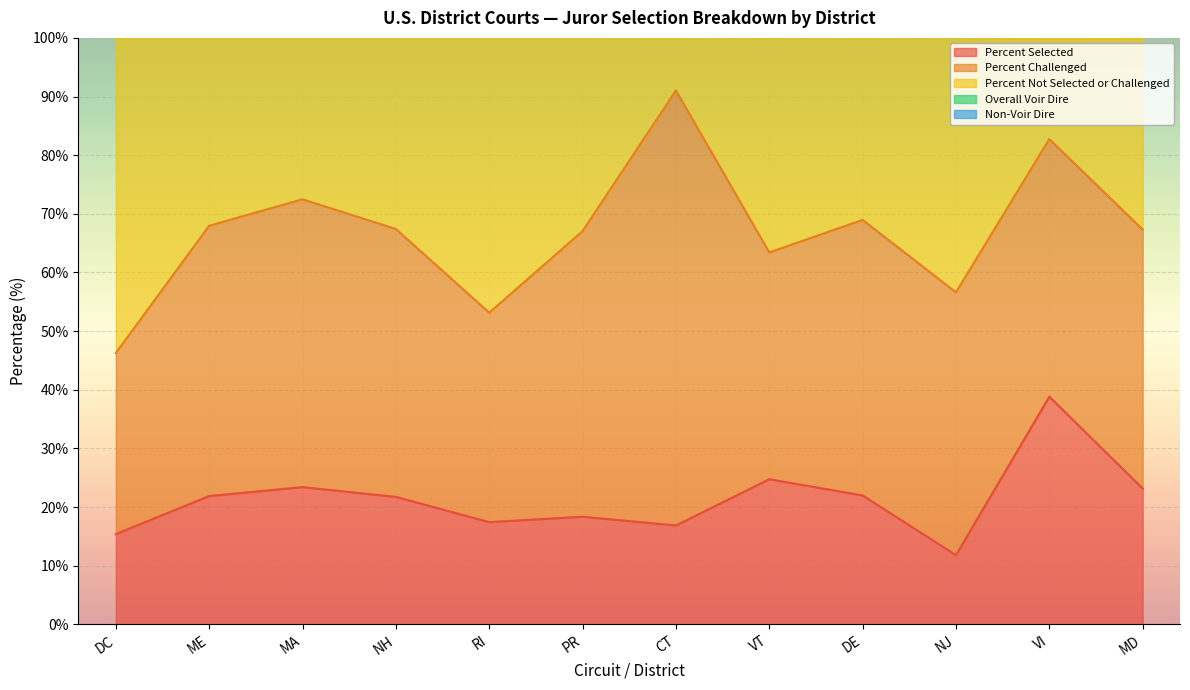

At which category is the sum across all series the highest?

VI